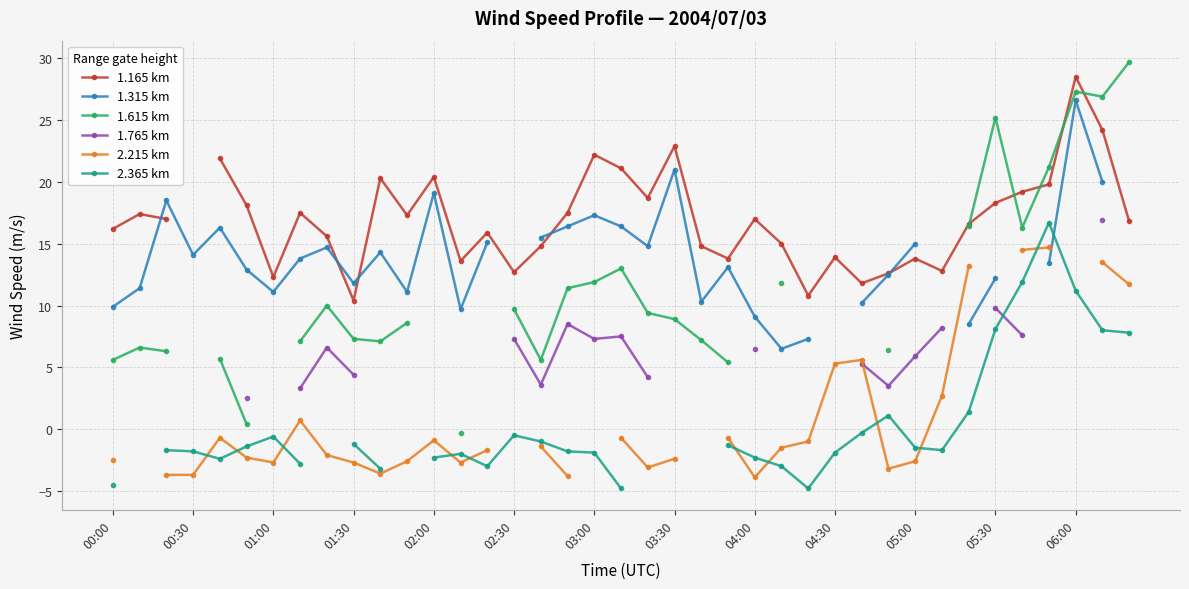

What are all the series names shown in the legend?

1.165 km, 1.315 km, 1.615 km, 1.765 km, 2.215 km, 2.365 km